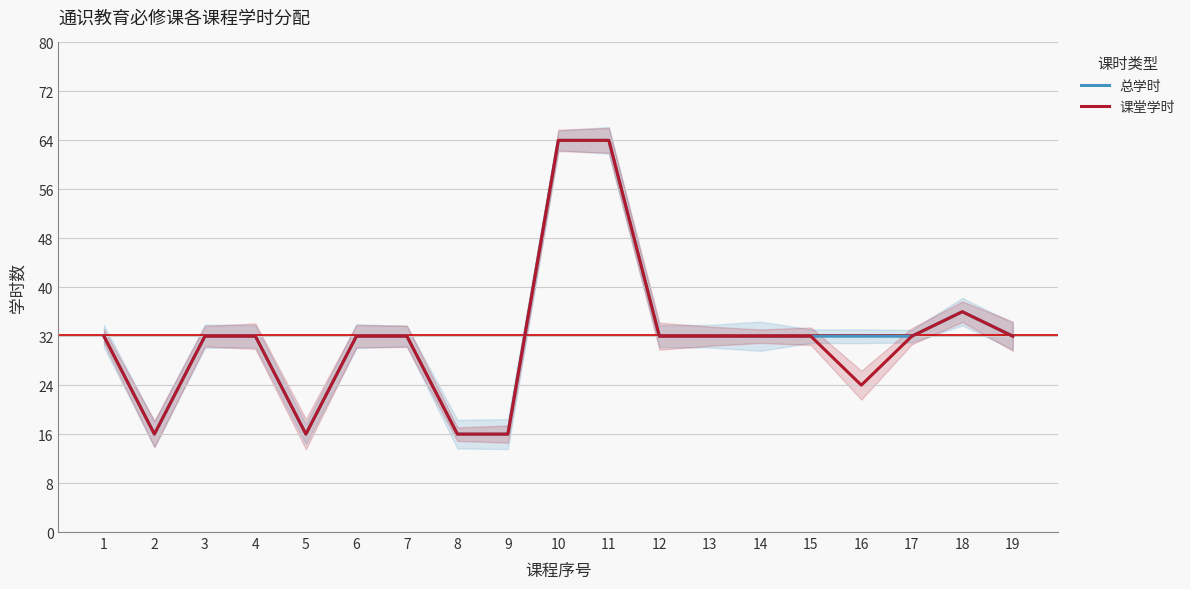

The 课堂学时 series shows 8 at 9. True or false?

False